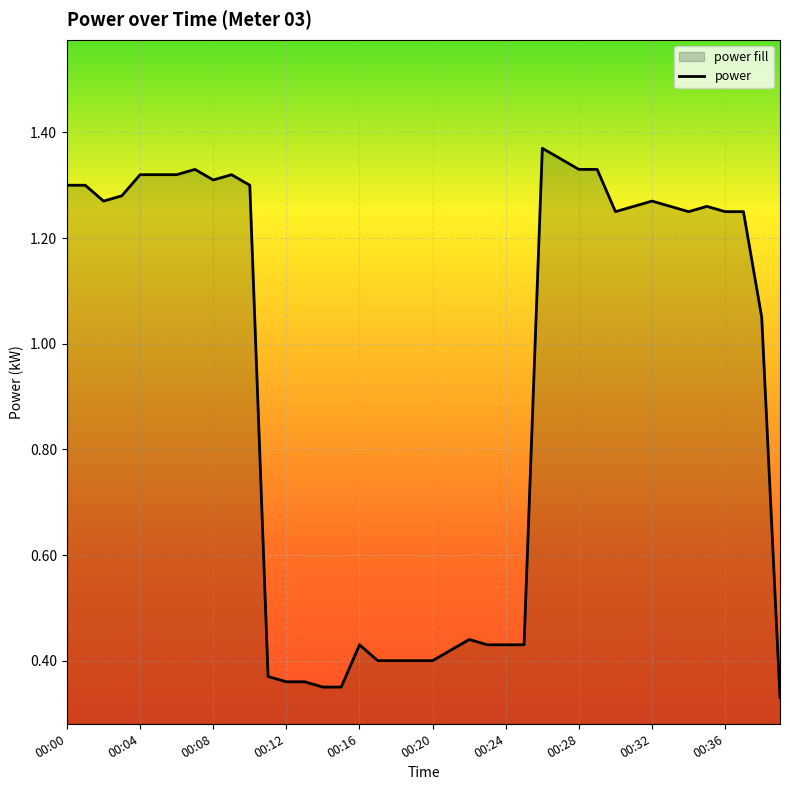

What value does the data have at 31?

1.3